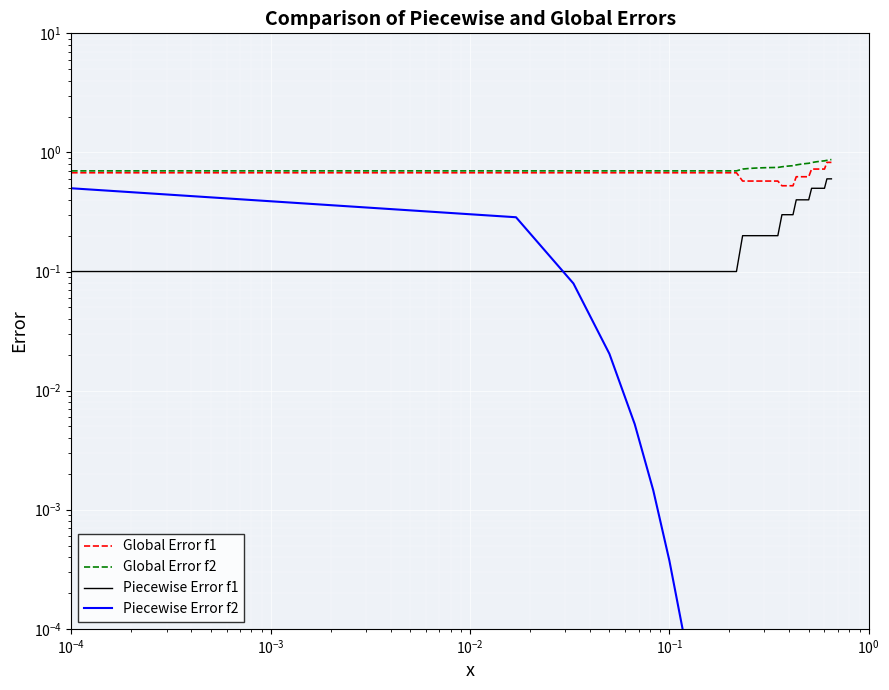

What is the maximum value shown in the chart?

0.9